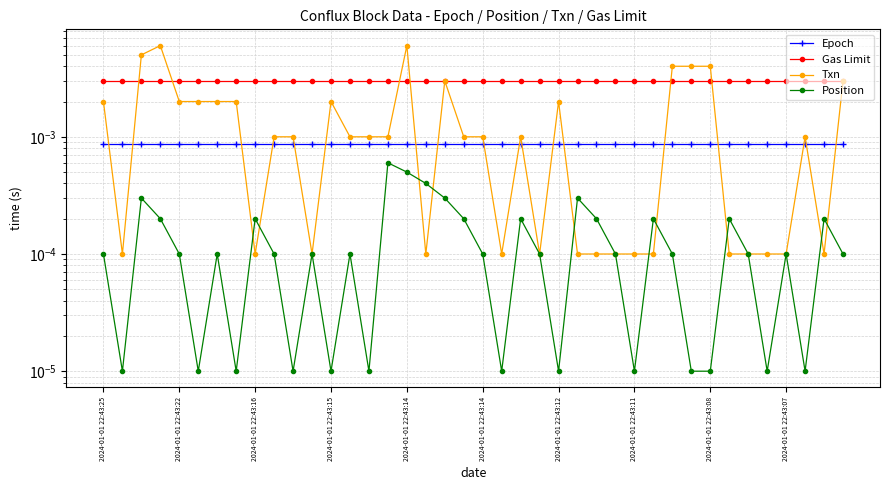

Is this an area chart (filled region under the line)?

No